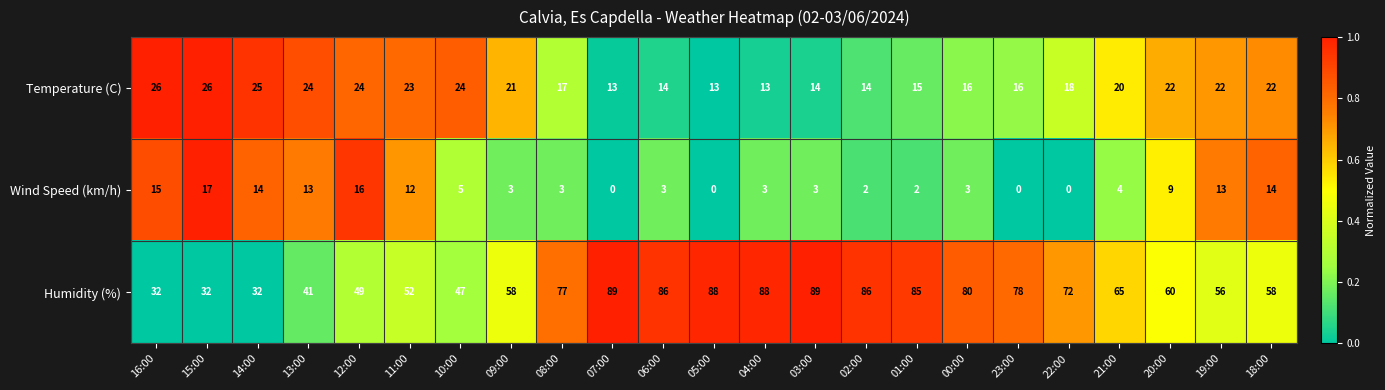

What is the greatest value displayed?

89